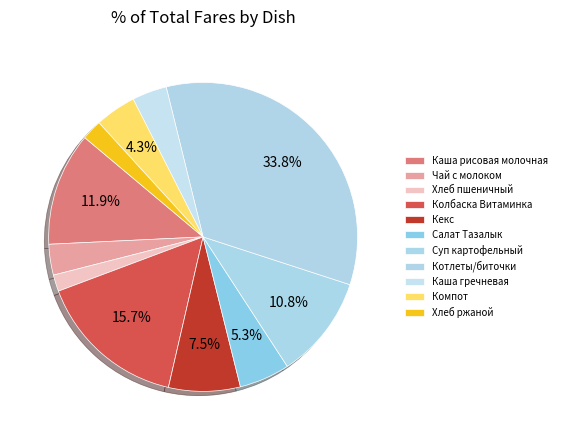

What percentage is the Колбаска Витаминка slice, to the nearest percent?

16%